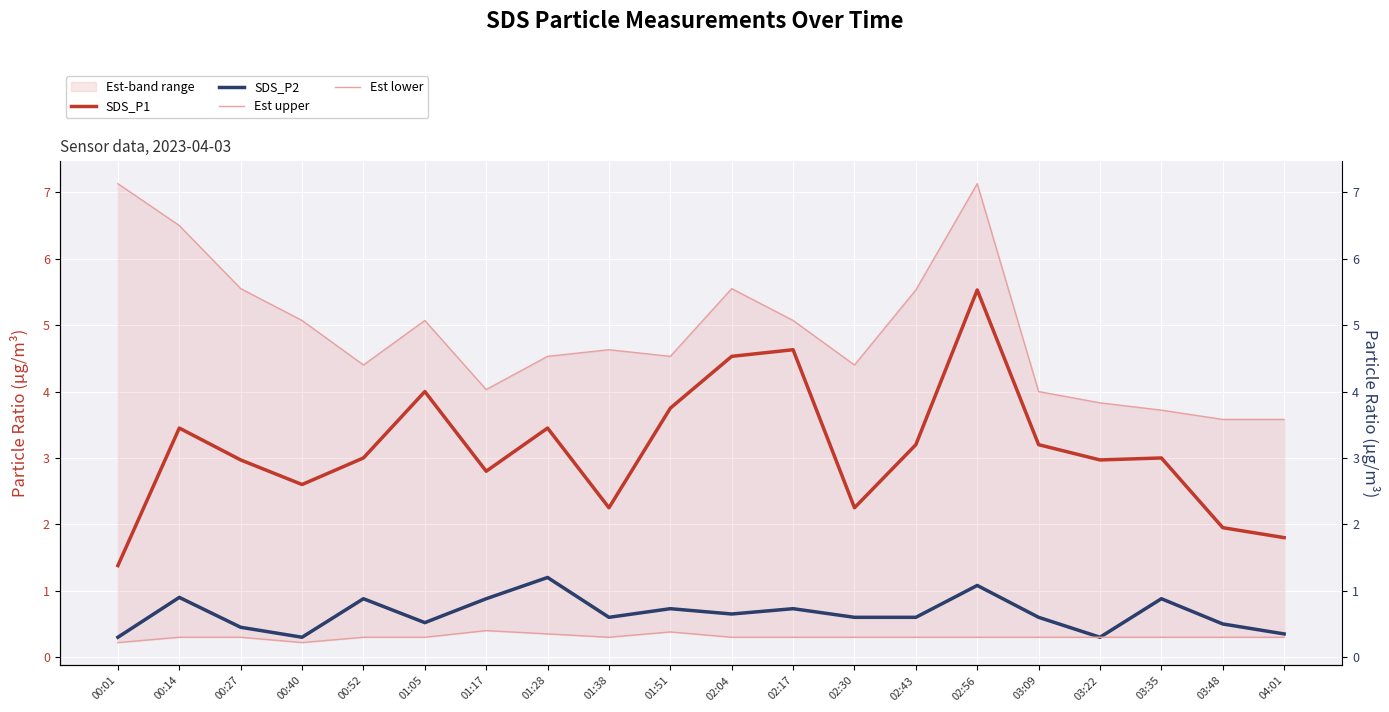

Which category has the highest value in the Est lower series?

01:17